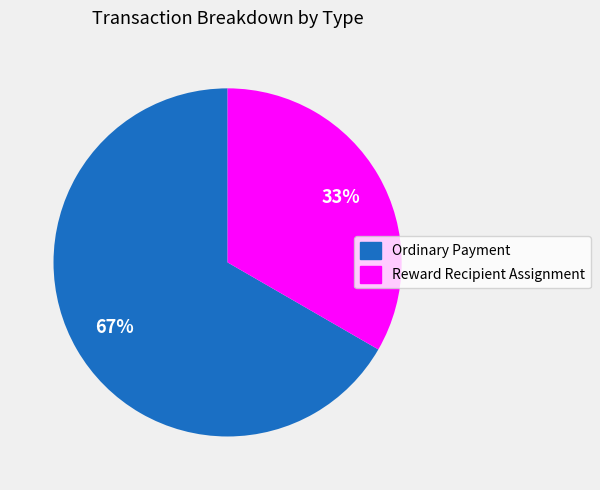

To the nearest percent, what is the combined percentage of Reward Recipient Assignment and Ordinary Payment?

100%